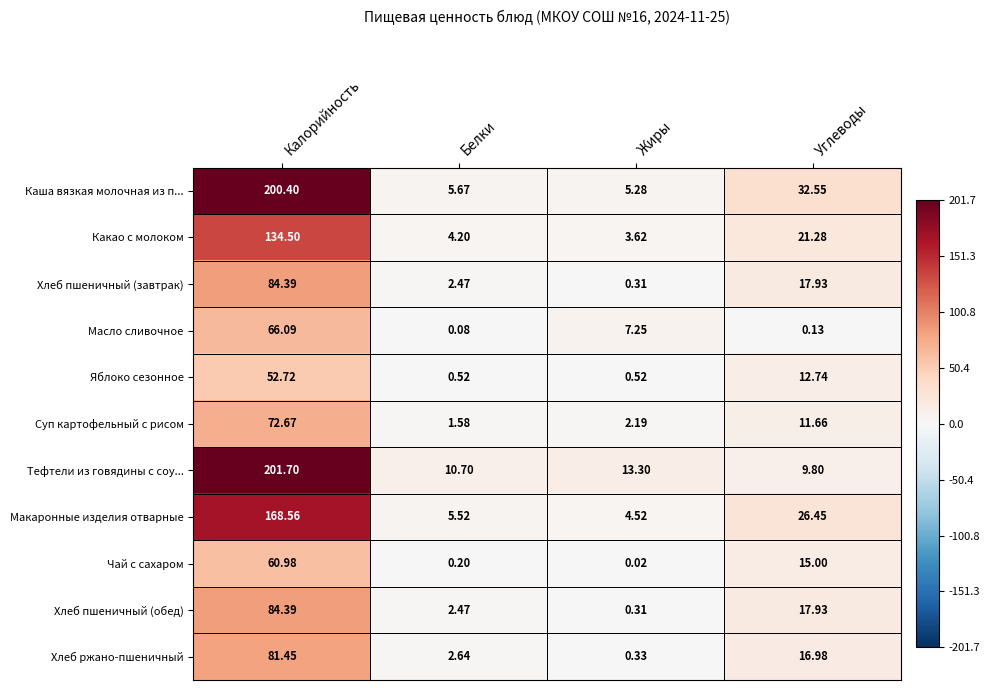

Count the number of data series in this chart.

11